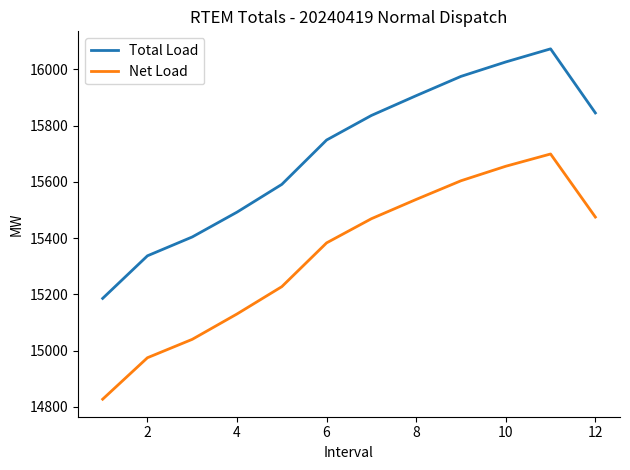

Rank the series by their maximum value, from lowest to highest.

Net Load, Total Load